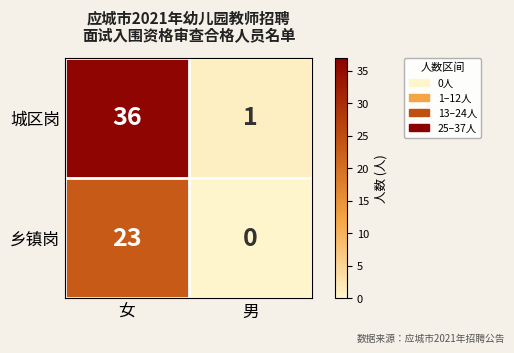

Is it true that 城区岗 equals 51 at 女?

False